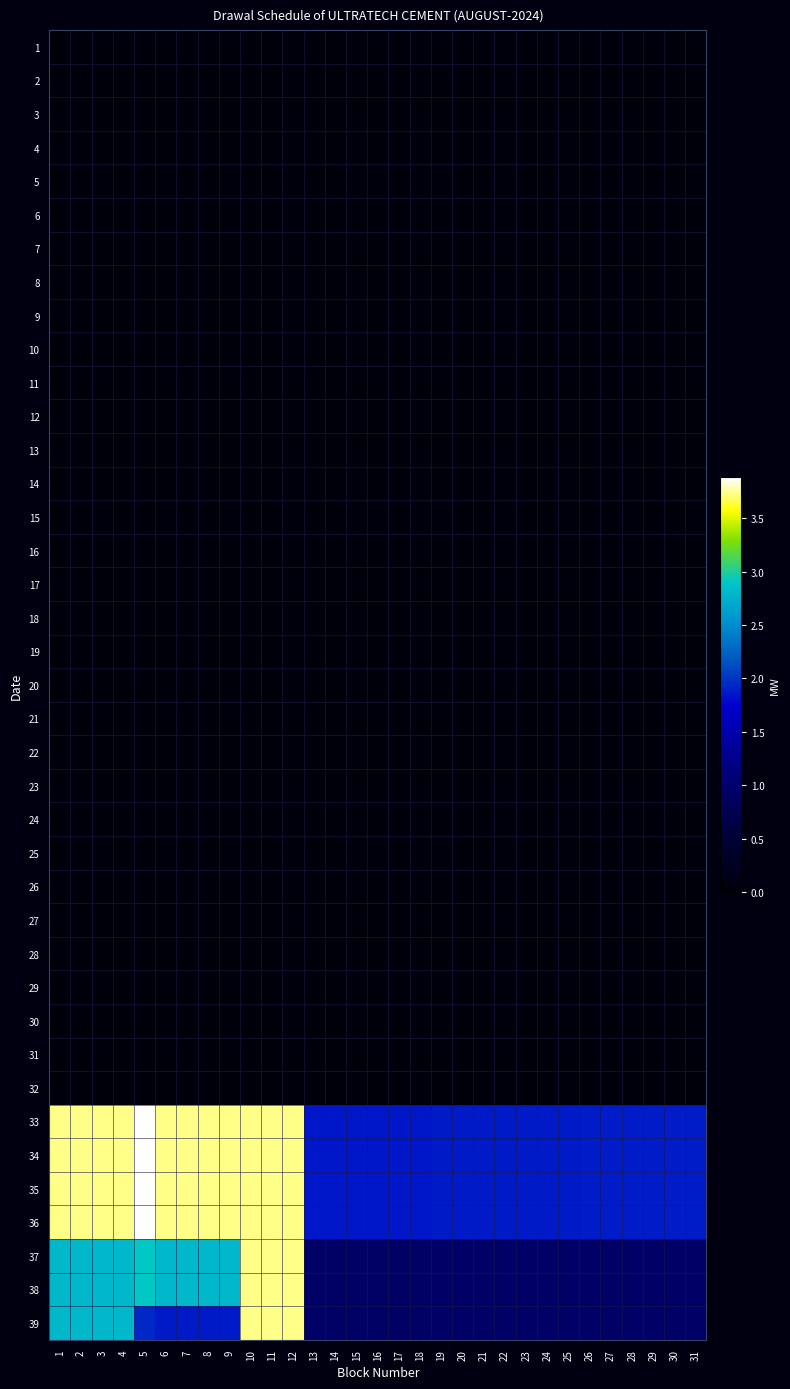

Which series has the largest range (max minus min)?

37